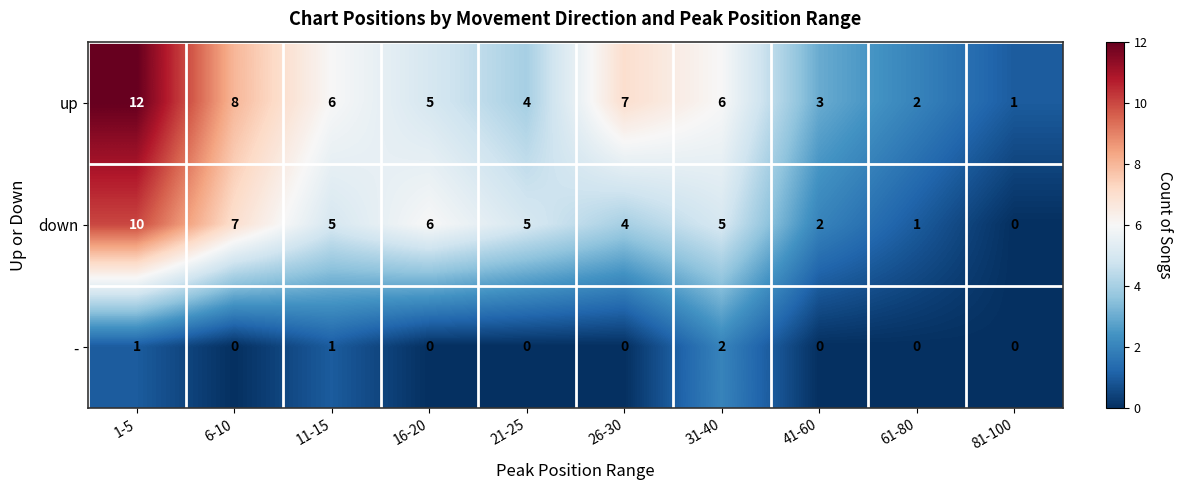

Which series has the widest spread of values?

up